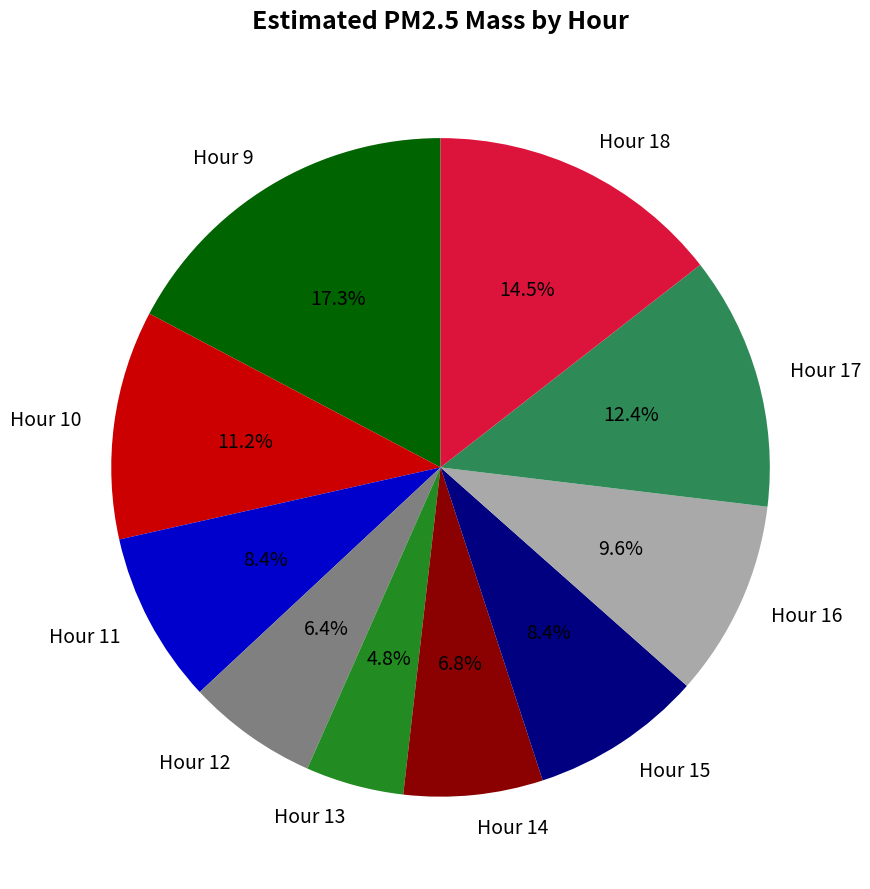

Which has a higher value, Hour 14 or Hour 11?

Hour 11